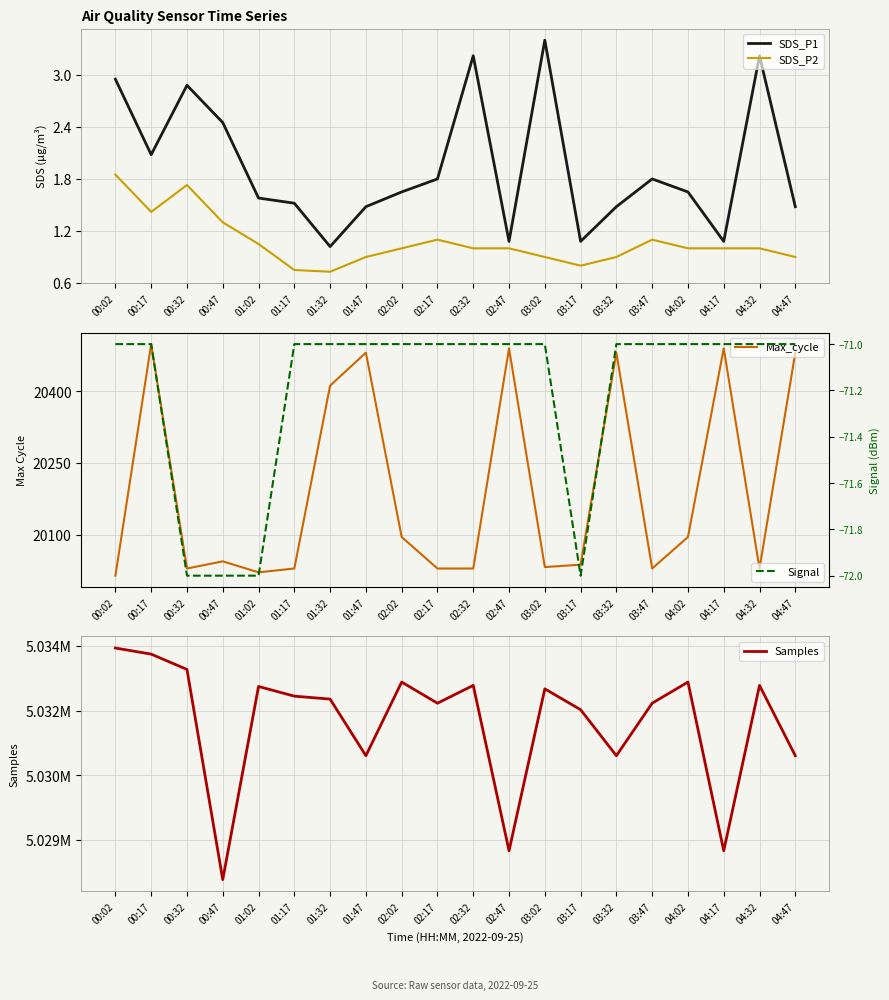

Is the value of Samples at 02:47 greater than the value of SDS_P1 at 01:47?

Yes